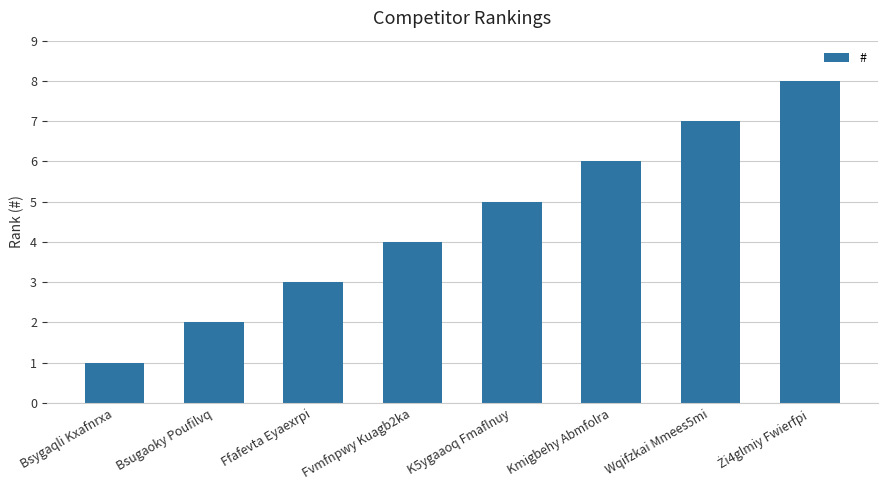

At which category does the chart reach its minimum across all series?

Bsygaqli Kxafnrxa